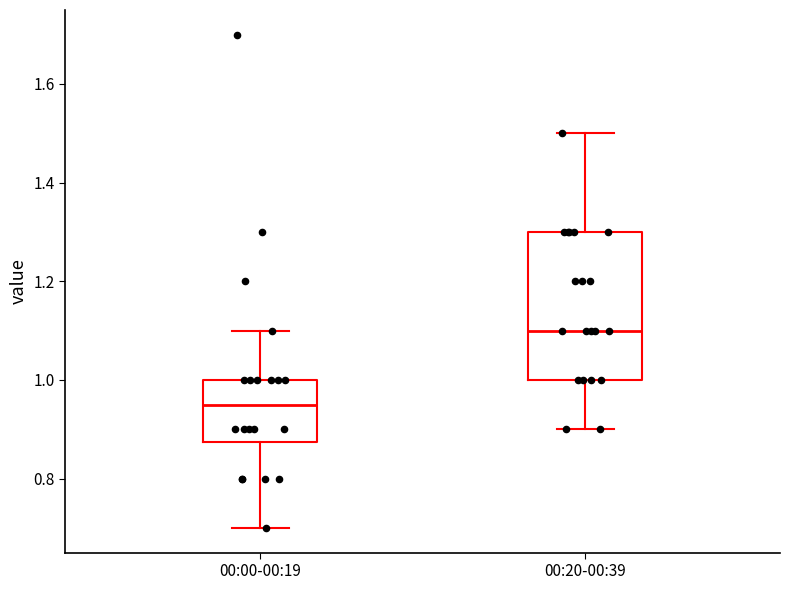

Which box is the tallest, from its lower edge to its upper edge?

00:20-00:39